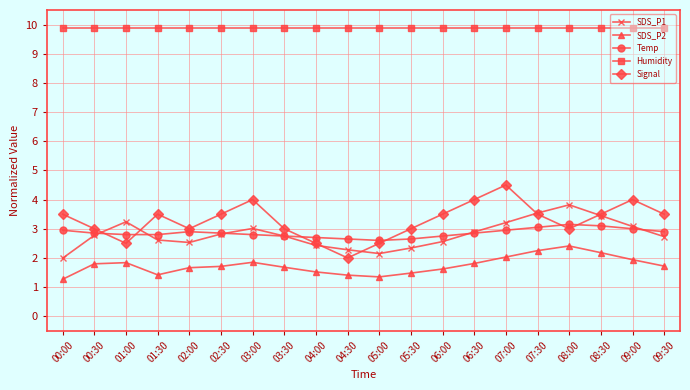

True or false: Temp has more than 1 interior local peaks.

True